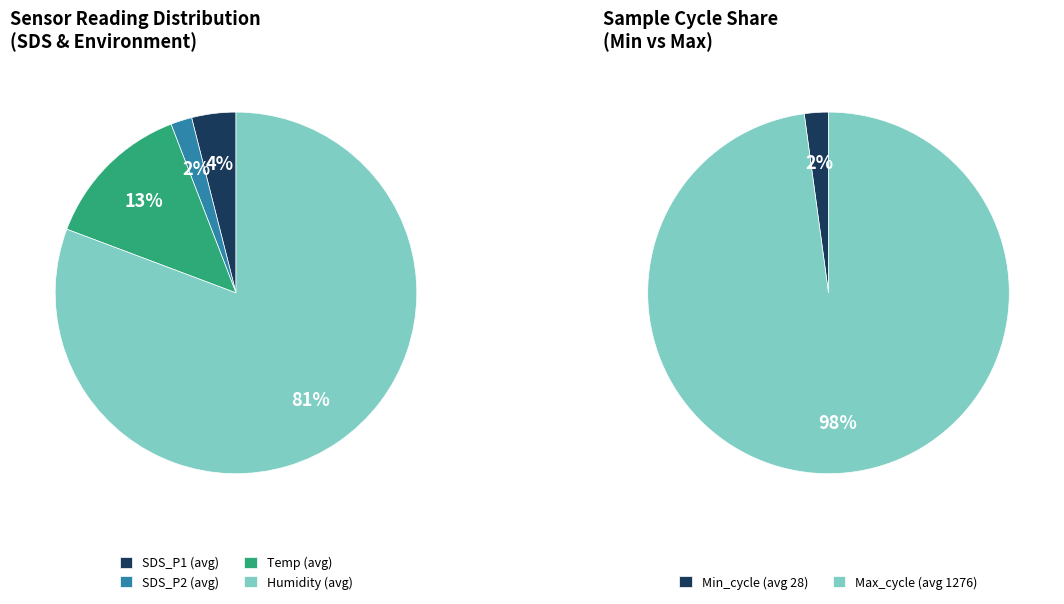

To the nearest percent, what portion does Temp mean represent?

13%